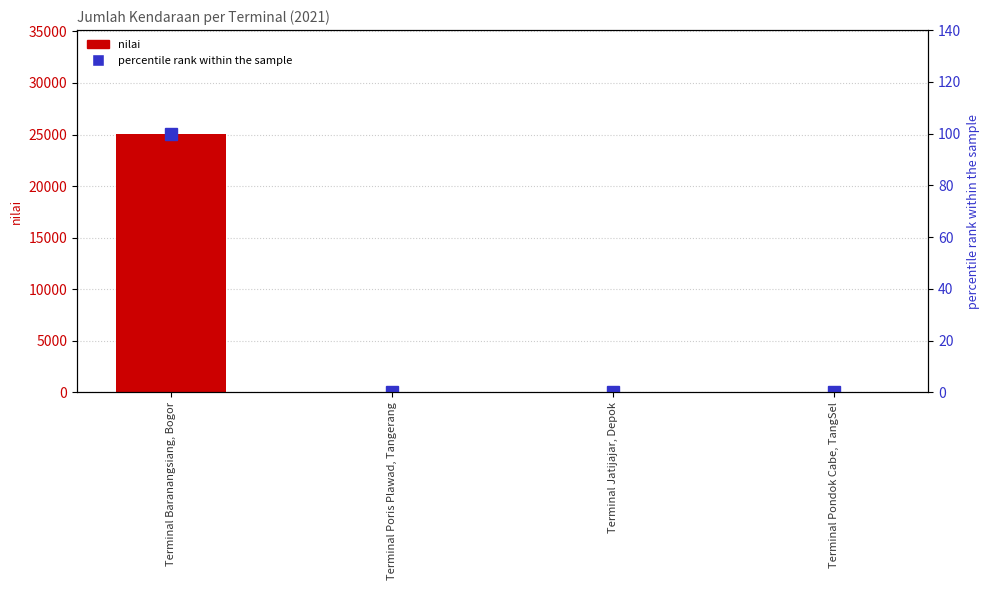

How many series are shown in this chart?

2